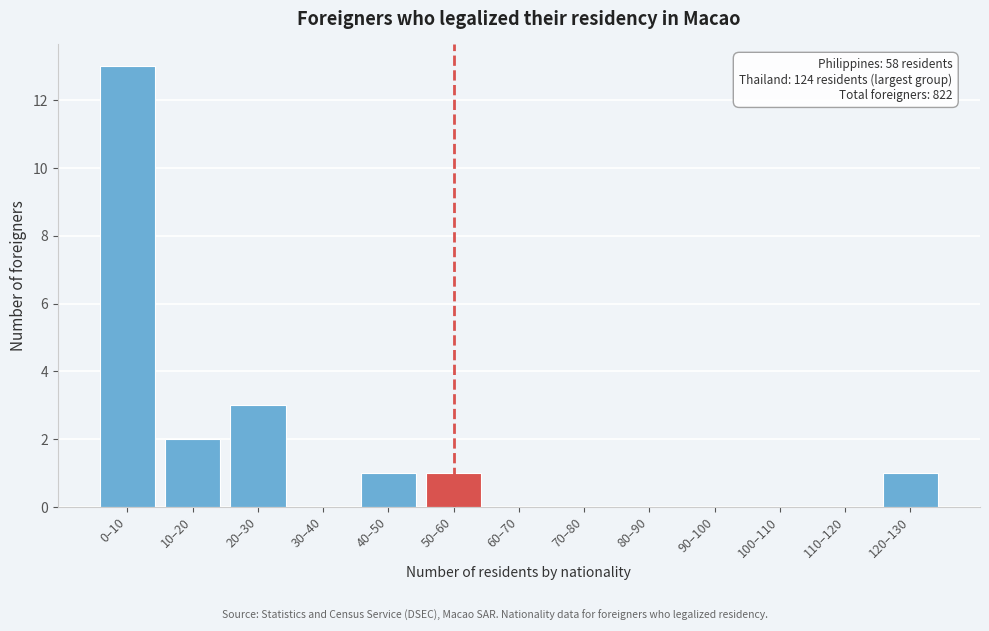

Reading left to right, what are all the values shown in this chart?

0–10=13	10–20=2	20–30=3	30–40=0	40–50=1	50–60=1	60–70=0	70–80=0	80–90=0	90–100=0	100–110=0	110–120=0	120–130=1